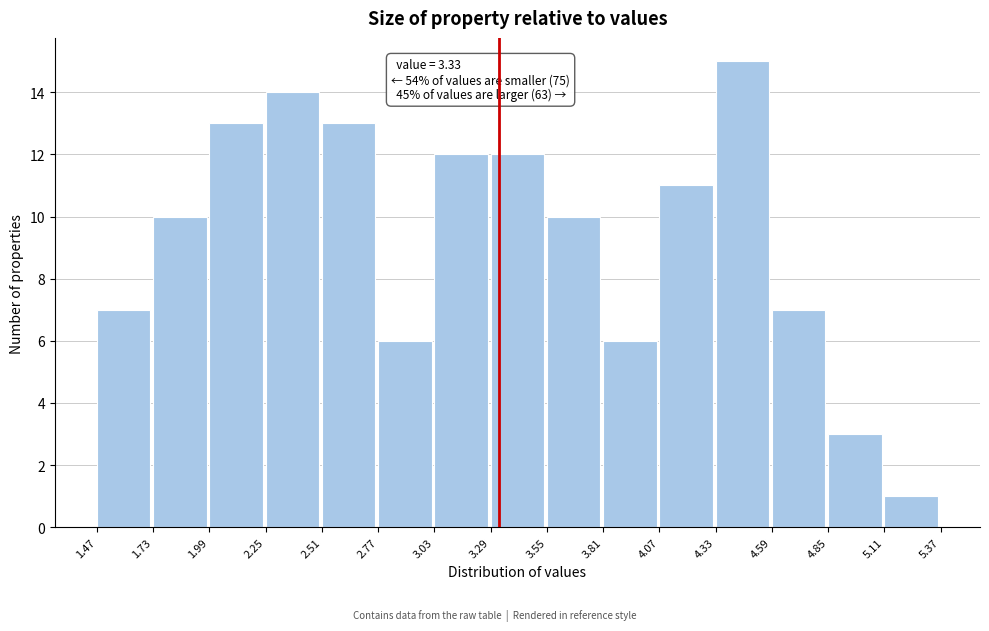

Over which range of the x-axis is the bar tallest?

4.33 to 4.59